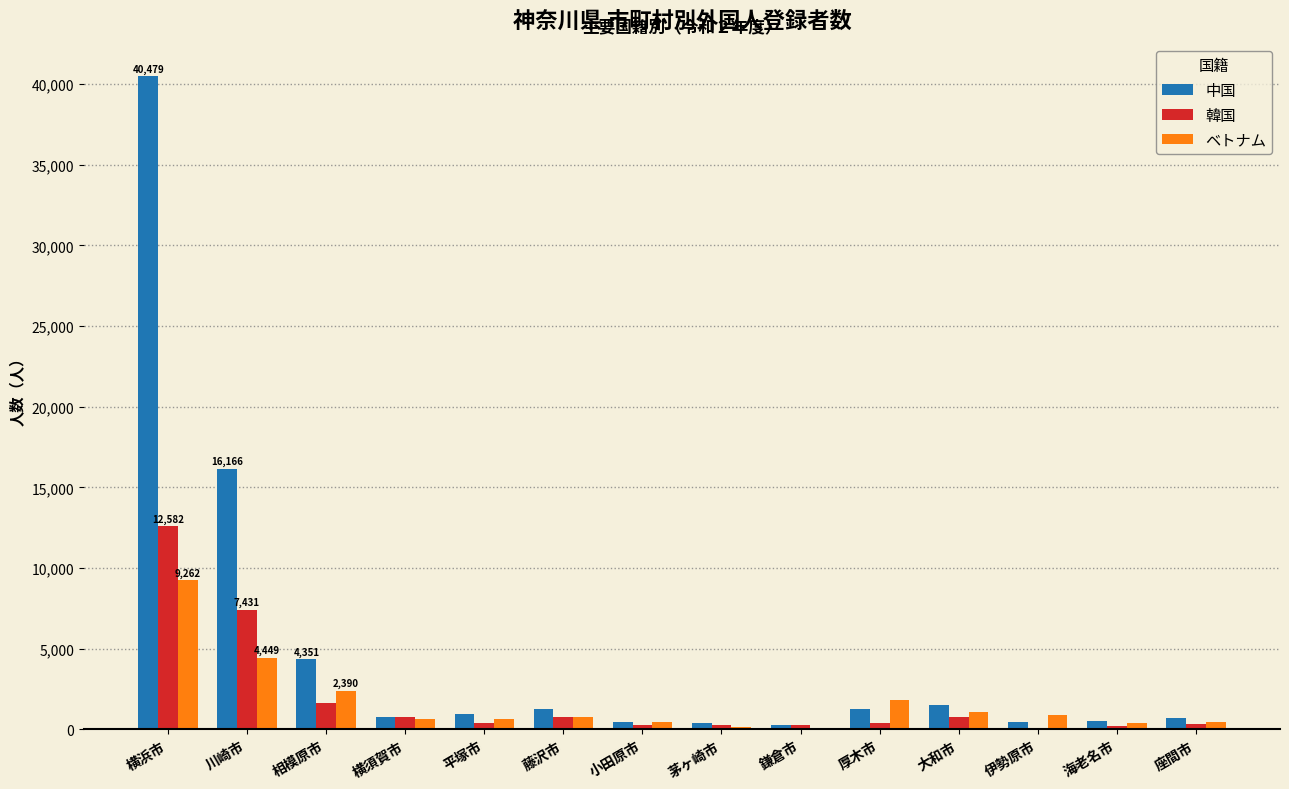

Which series has the largest total across all categories?

中国